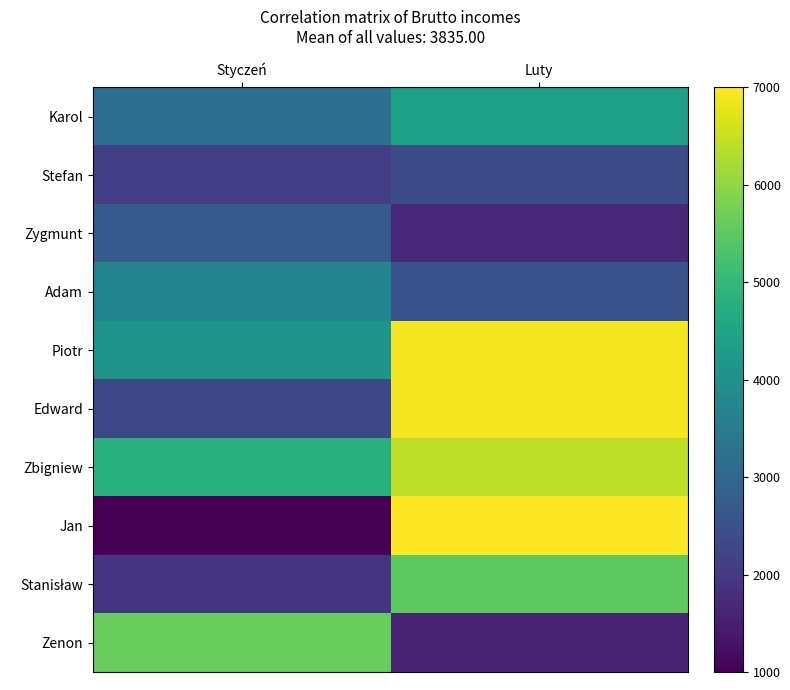

List the series in order of their peak value, lowest first.

Stefan, Zygmunt, Adam, Karol, Stanisław, Zenon, Zbigniew, Piotr, Edward, Jan